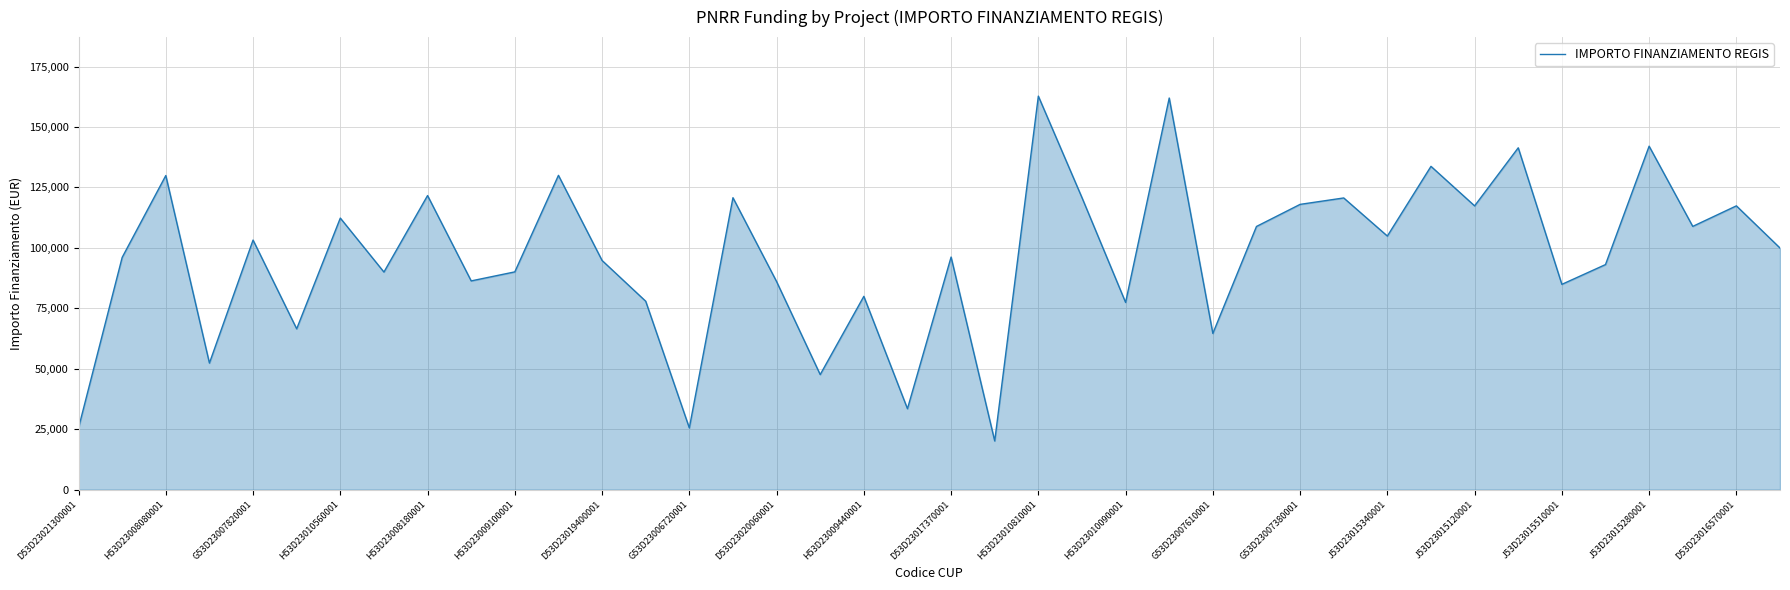

What is the maximum value shown in the chart?

162783